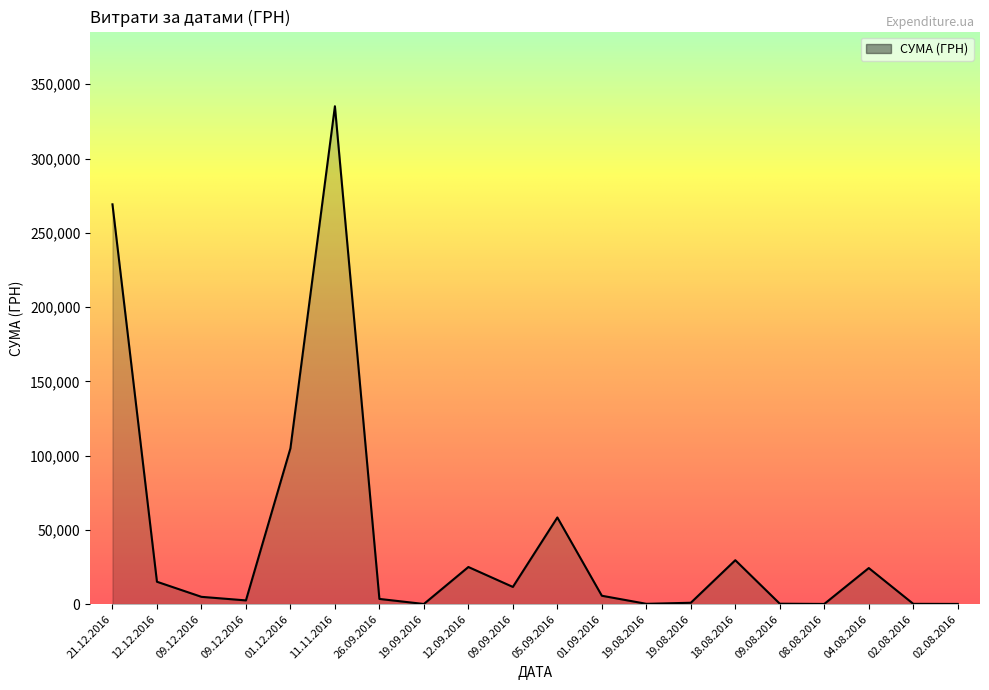

How many values are below 5650?

10